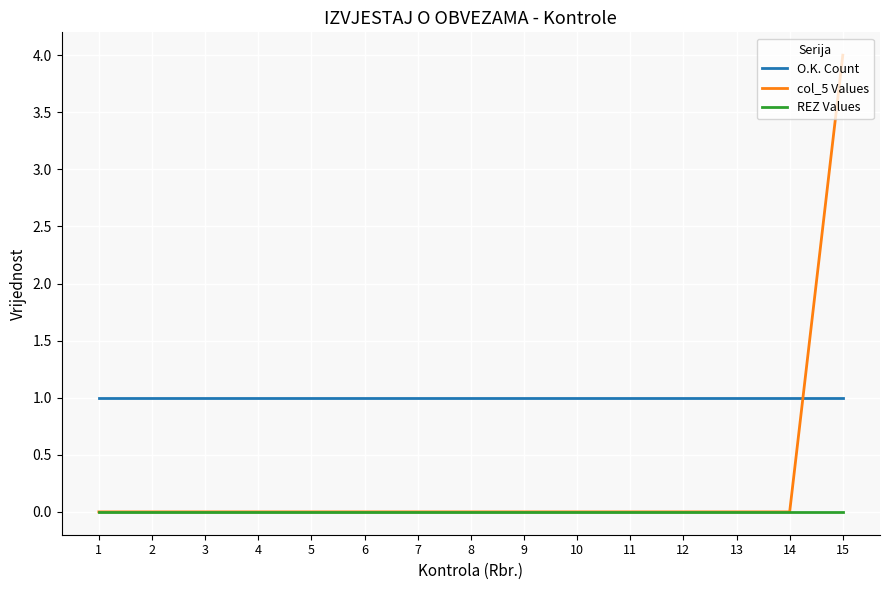

What is the greatest value displayed?

4